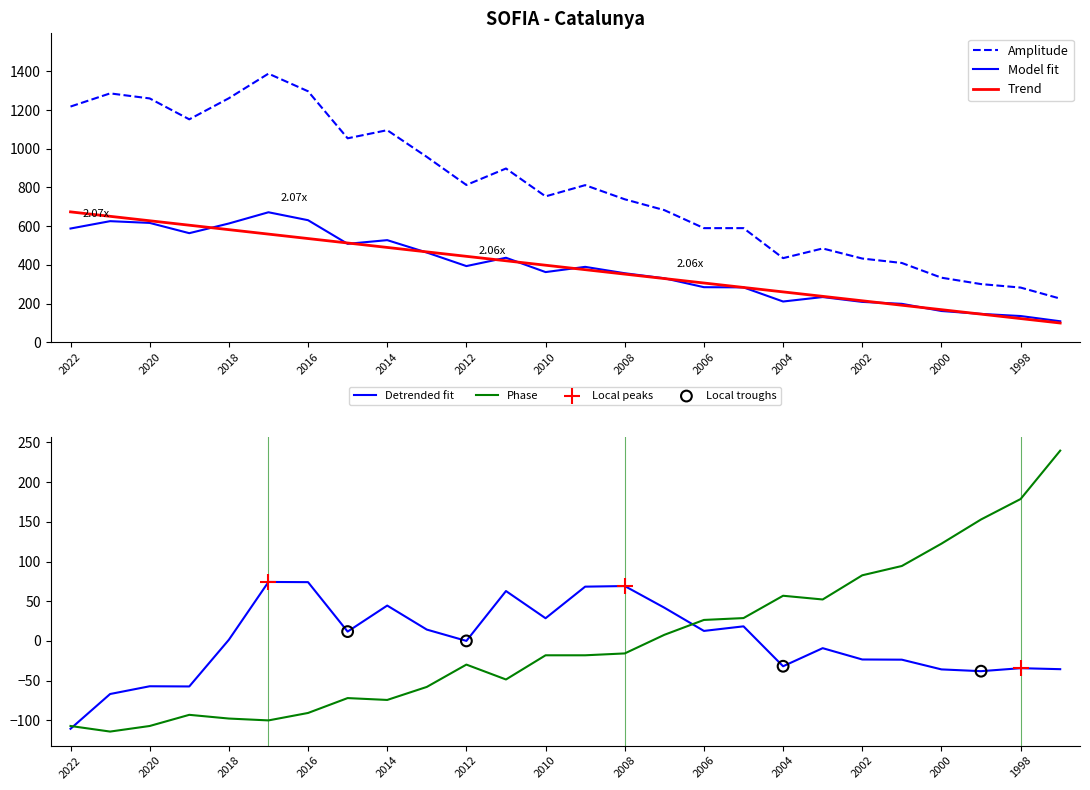

At which category is the sum across all series the highest?

2017